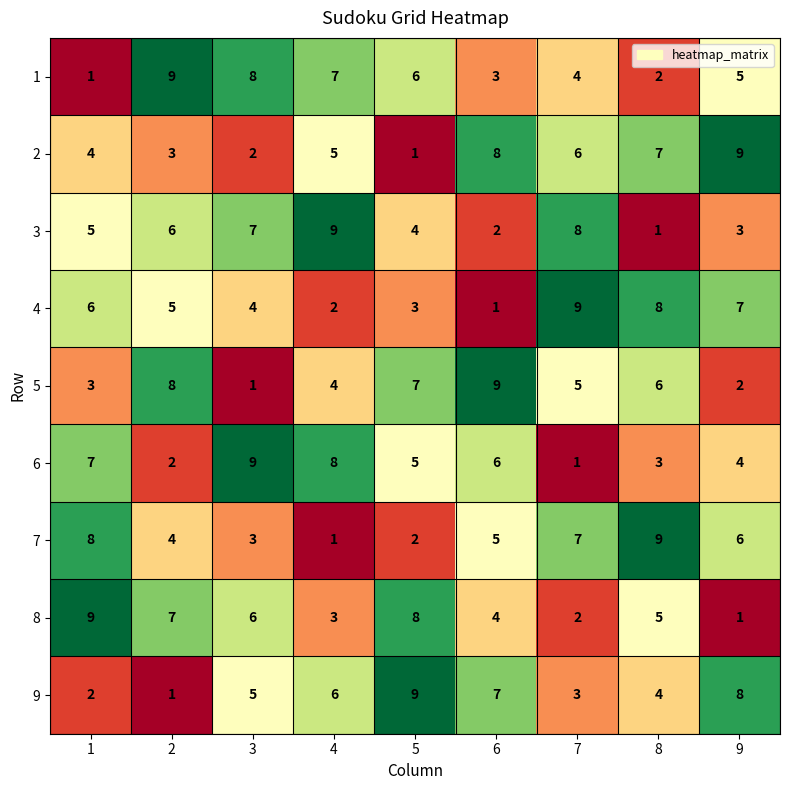

What is the total value across all series at 2?

45